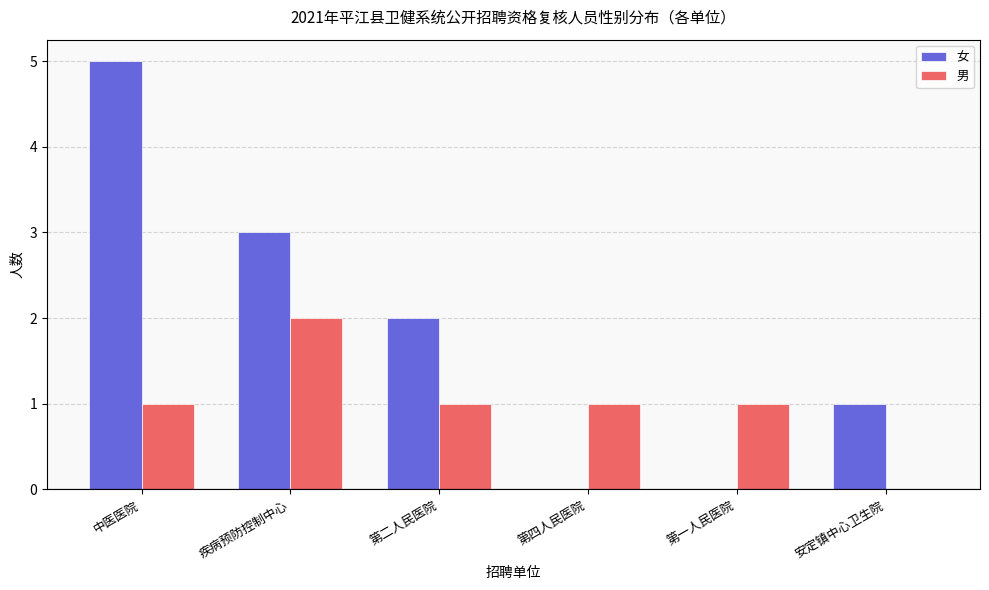

Is the value of 男 at 第二人民医院 greater than the value of 女 at 疾病预防控制中心?

No